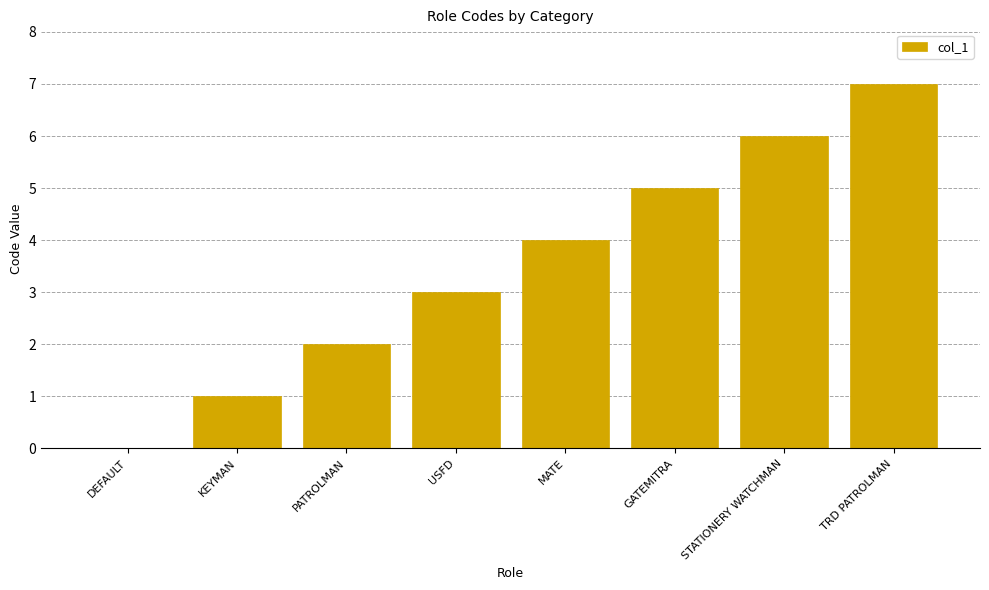

What value does the data have at STATIONERY WATCHMAN?

6